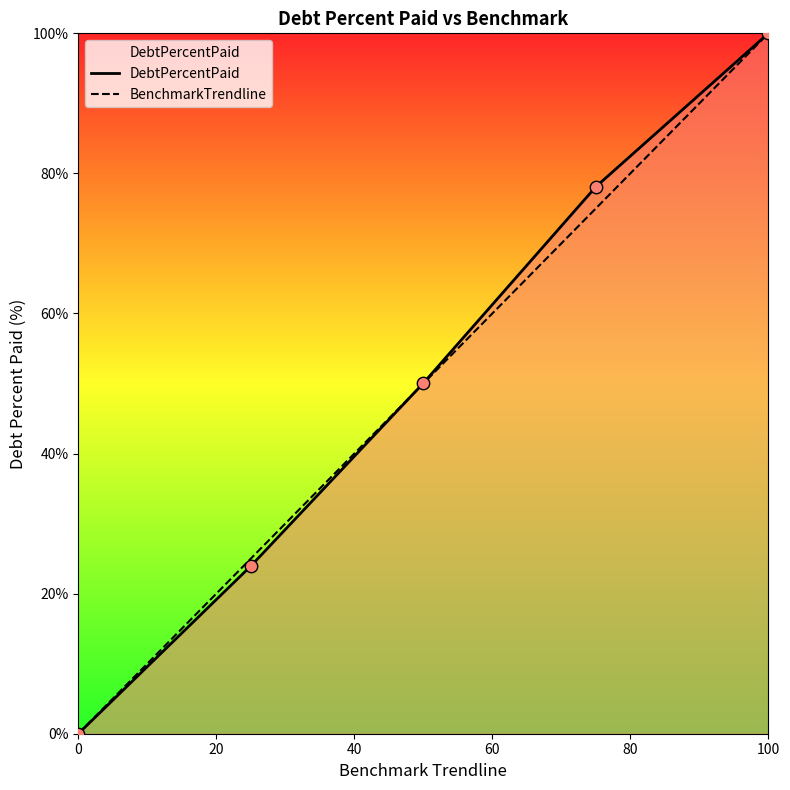

What is the total value across all series at 100?

200.0